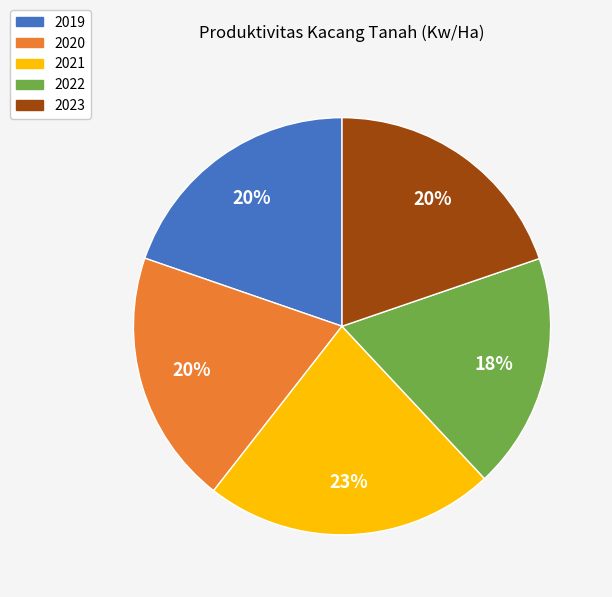

How many slices are in this pie chart?

5